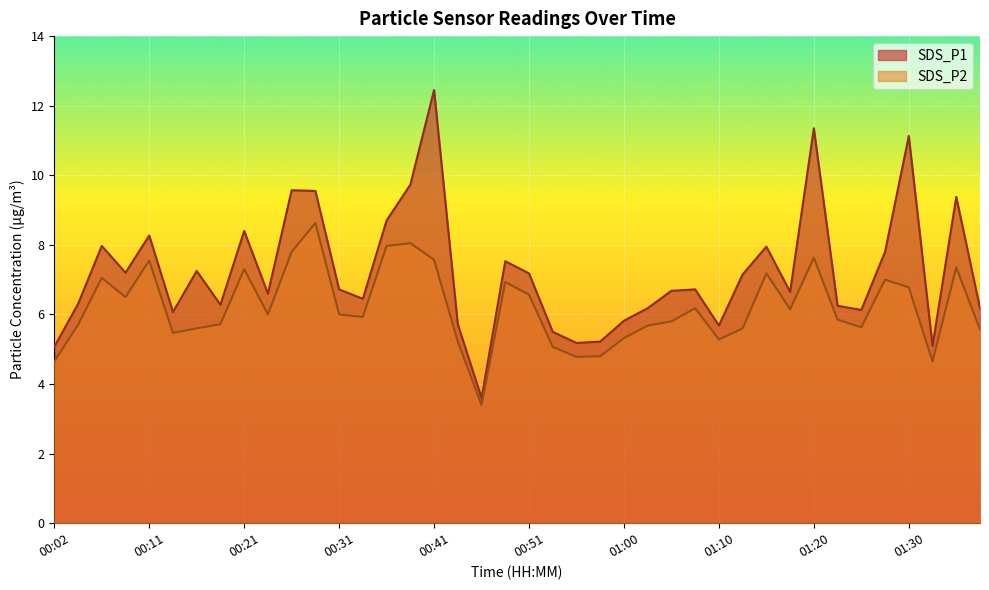

Which series has the largest range (max minus min)?

SDS_P1